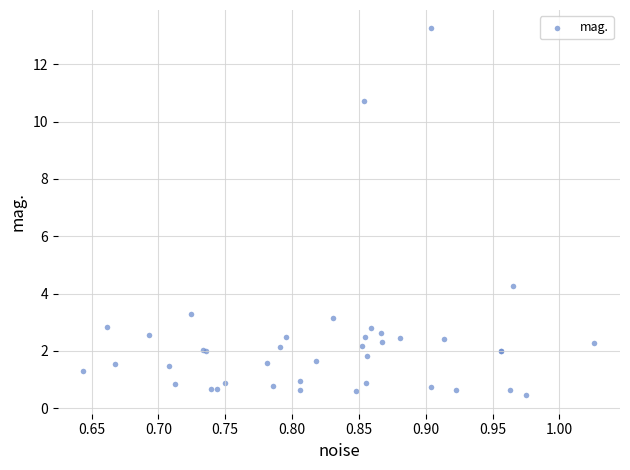

What Y value in the scatter plot is closest to 6?

4.3